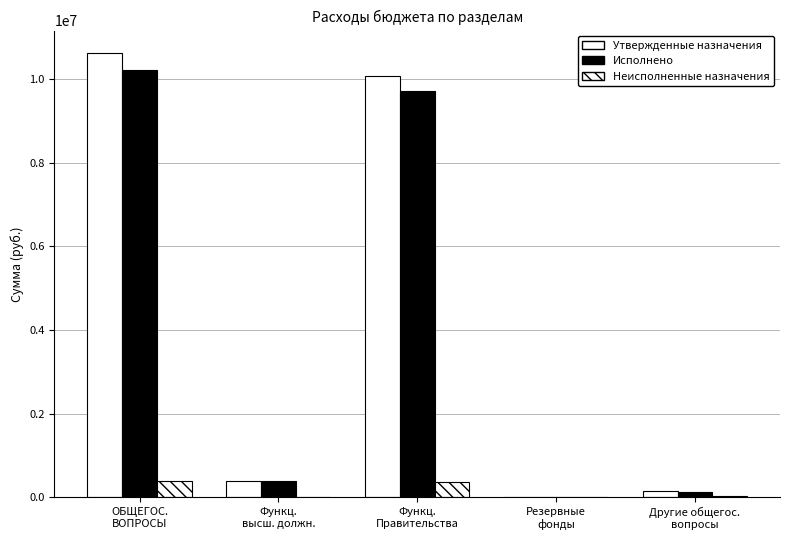

Are the bars horizontal?

No